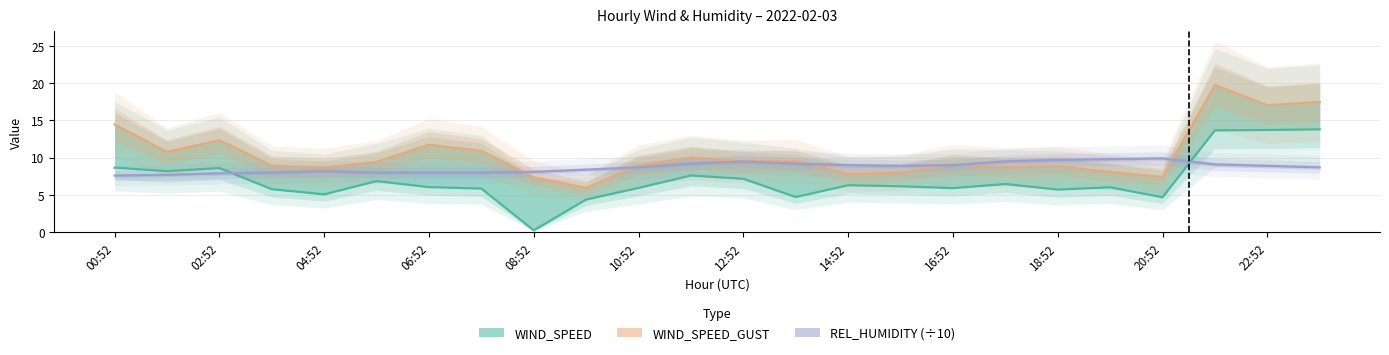

After their last crossing, which series has the higher values: REL_HUMIDITY (÷10) or WIND_SPEED?

WIND_SPEED